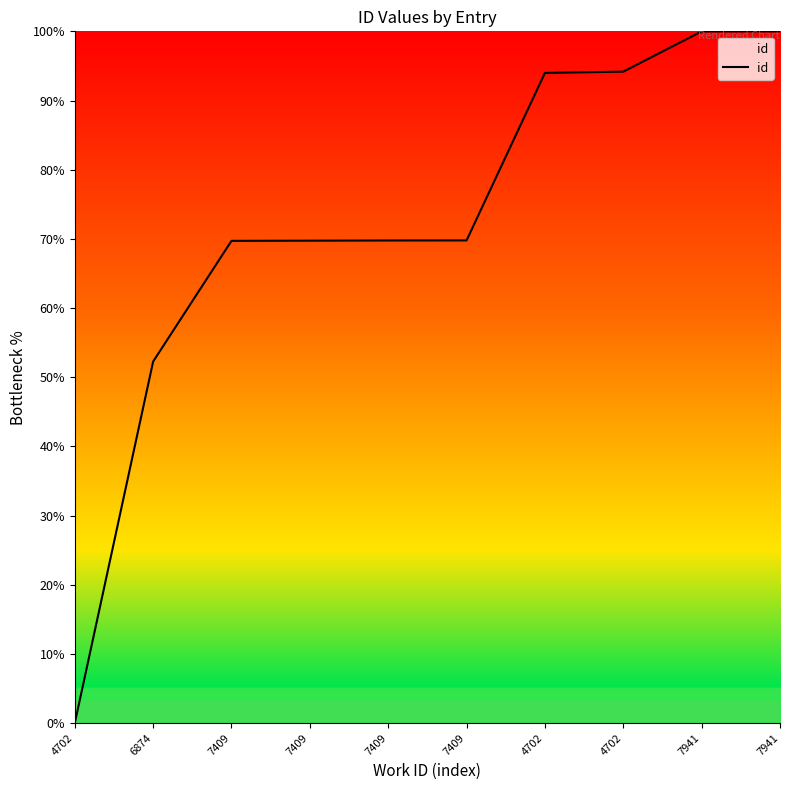

What is the ratio of the value at 6874 to the value at 7409?

0.7